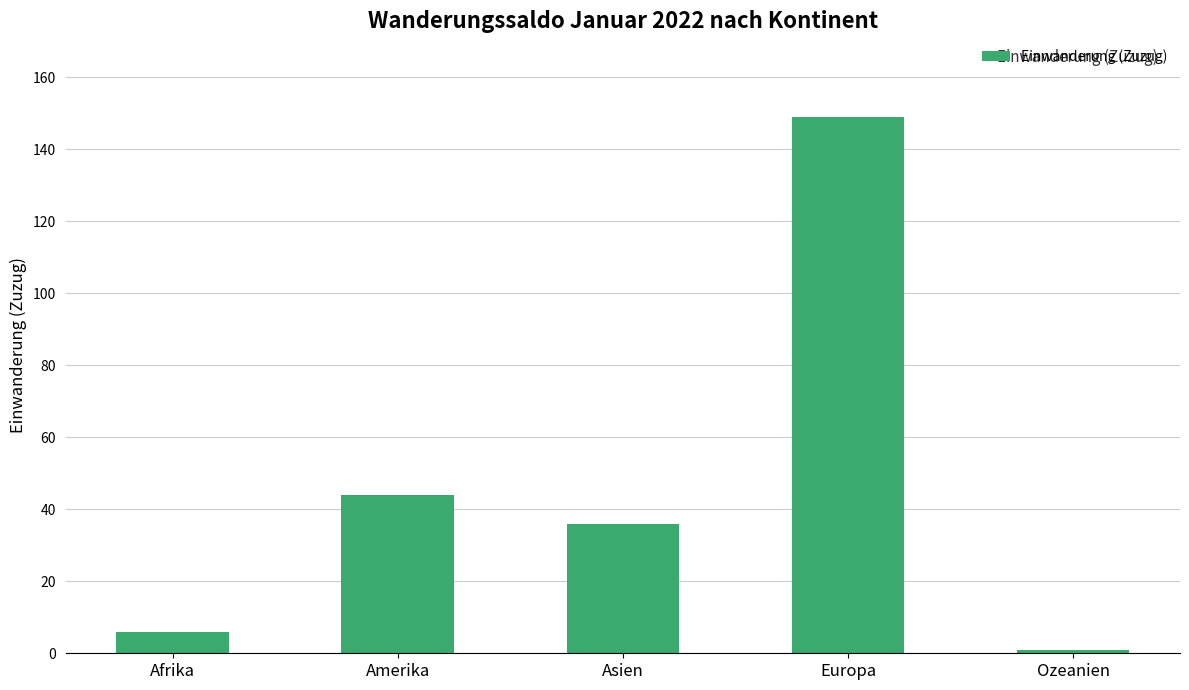

Which has a higher value, Asien or Amerika?

Amerika